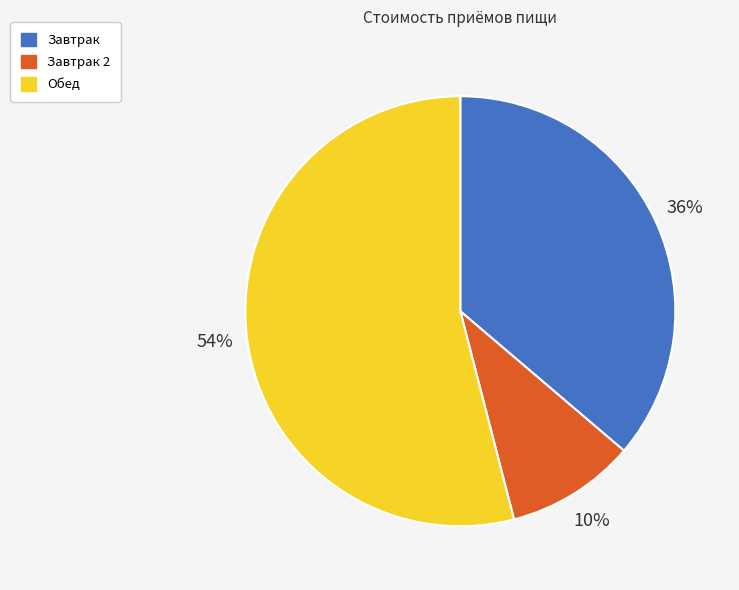

To the nearest percent, what is the average slice percentage?

33%